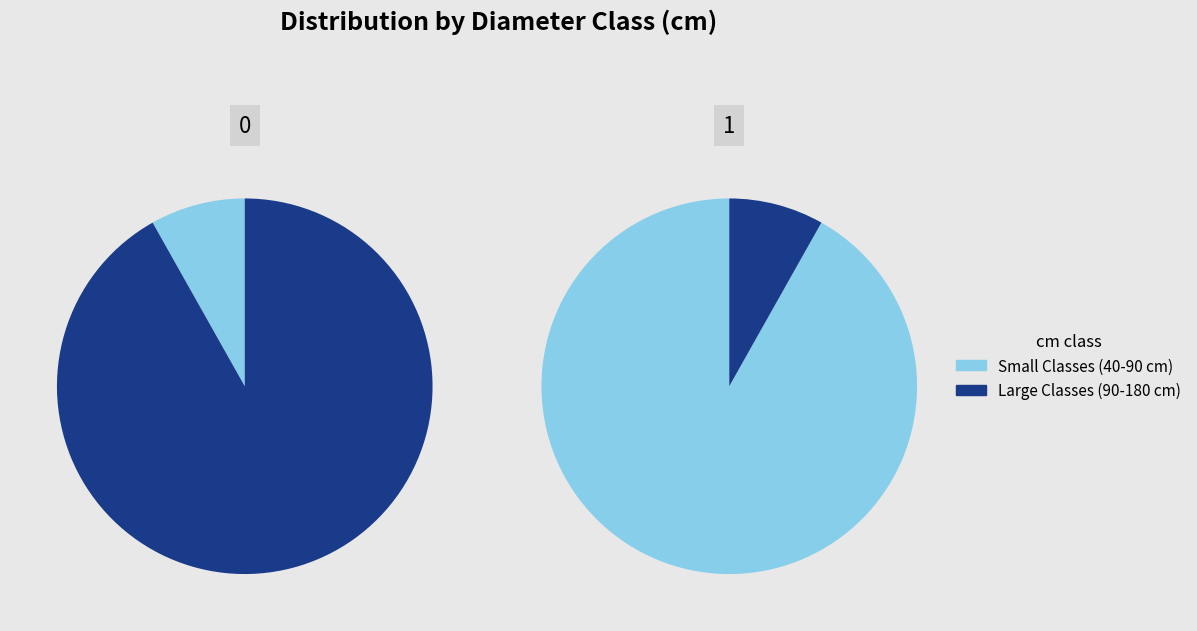

Is 60/70 the majority of the pie?

No